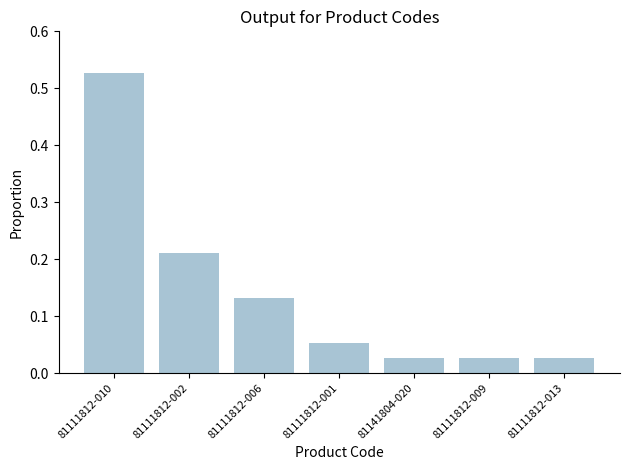

What is the change in value from 81111812-010 to 81141804-020?

-0.5